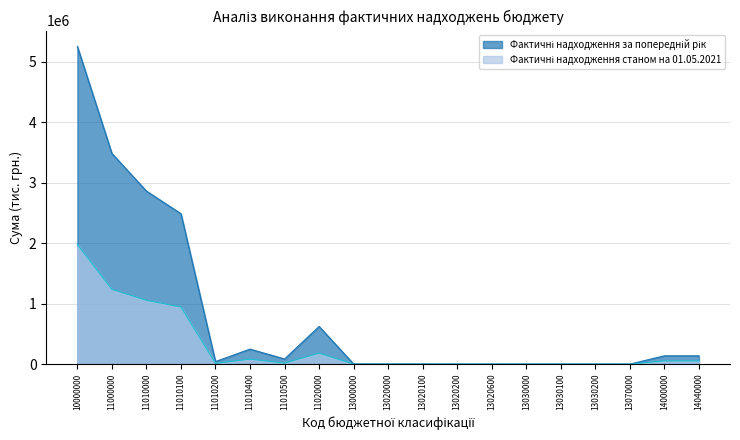

Which has a higher value, 13020100 or 13020200?

13020100